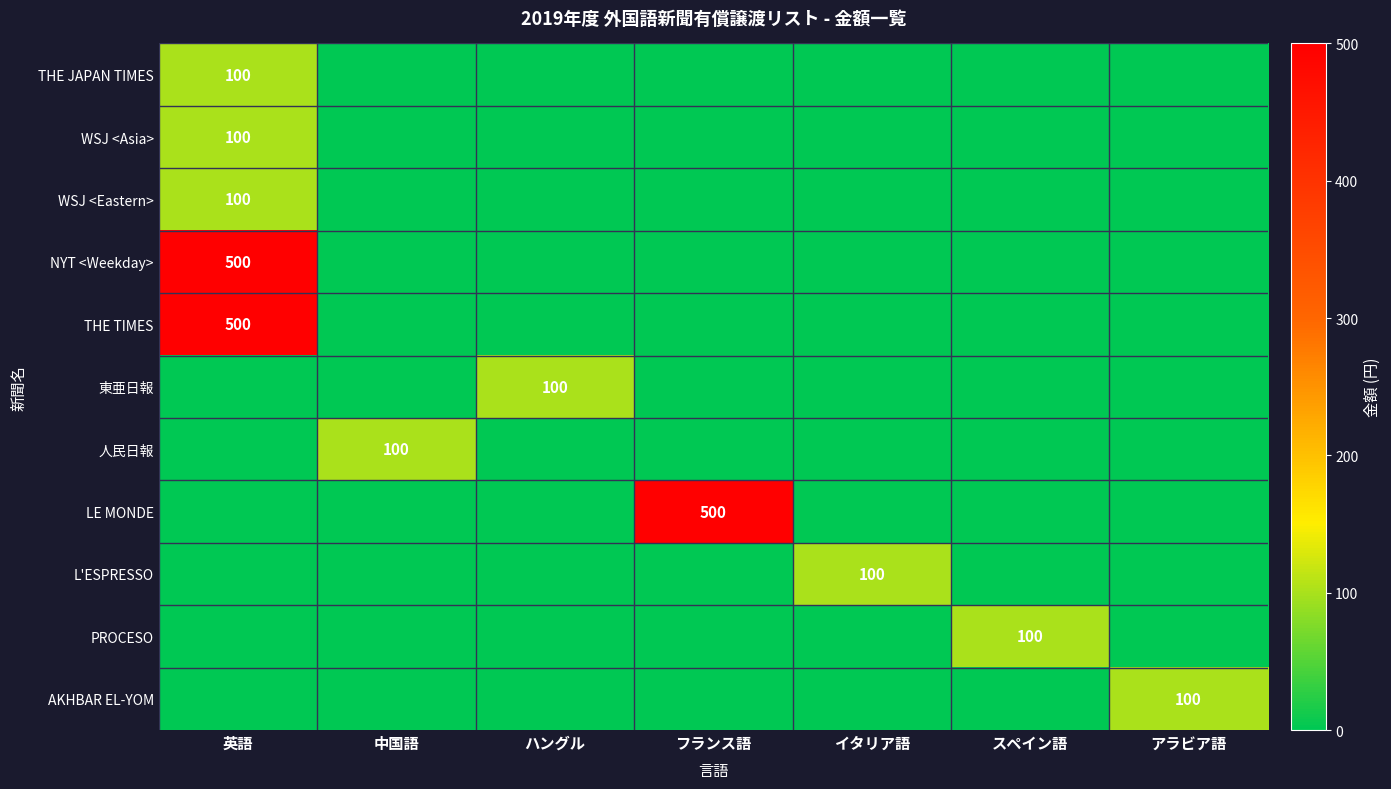

Which series changed the most between 中国語 and スペイン語?

人民日報